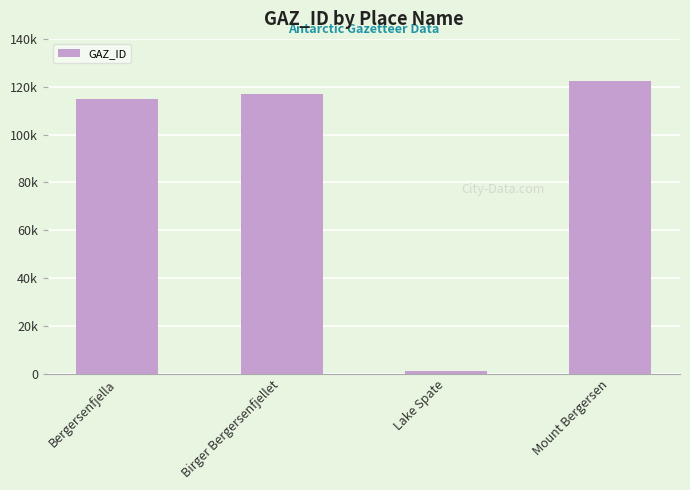

Are the bars horizontal?

No